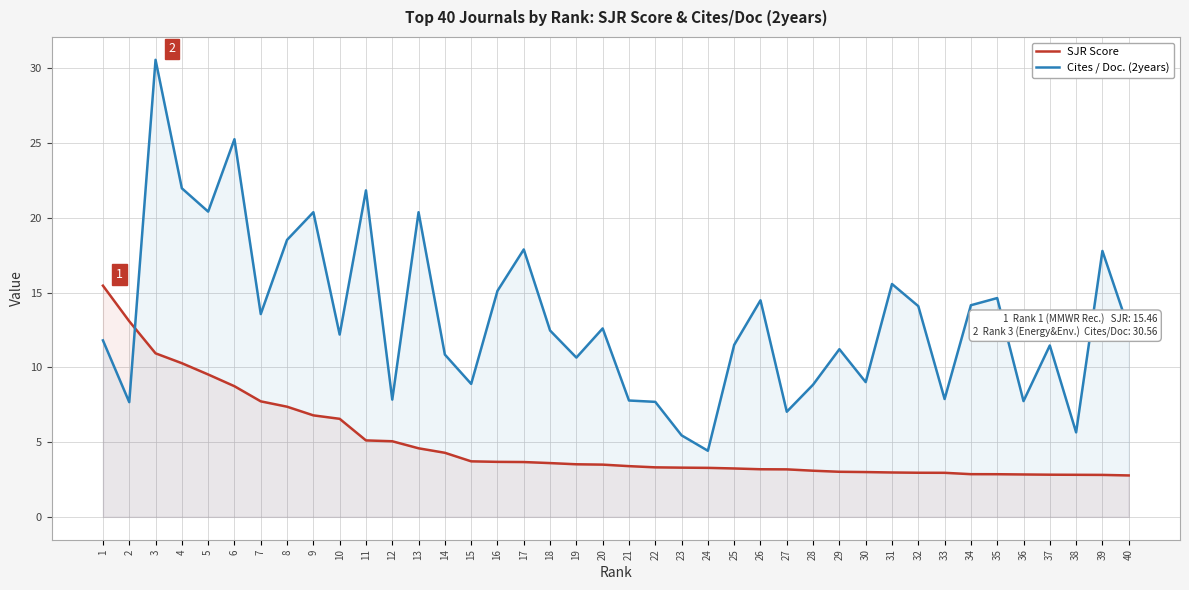

Rank the series by their maximum value, from lowest to highest.

SJR Score, Cites / Doc. (2years)